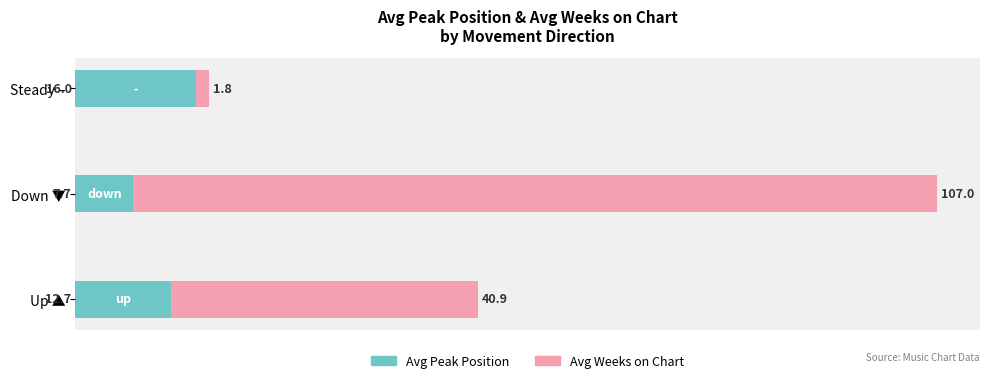

How many values in the Avg Peak Position series are below 12?

1